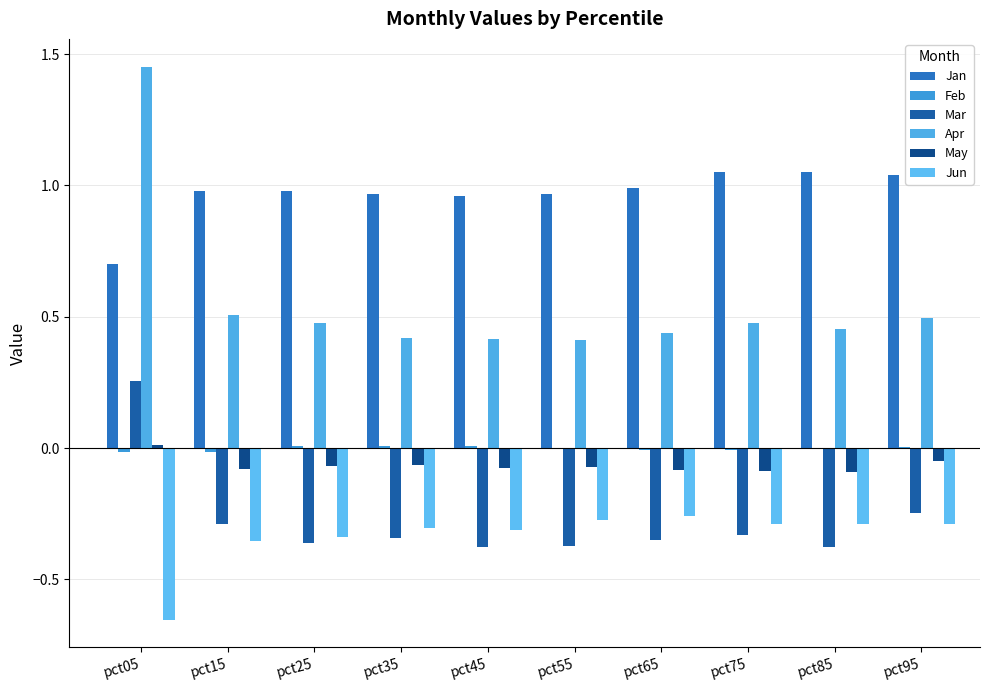

Which category has the highest value in the Mar series?

pct05